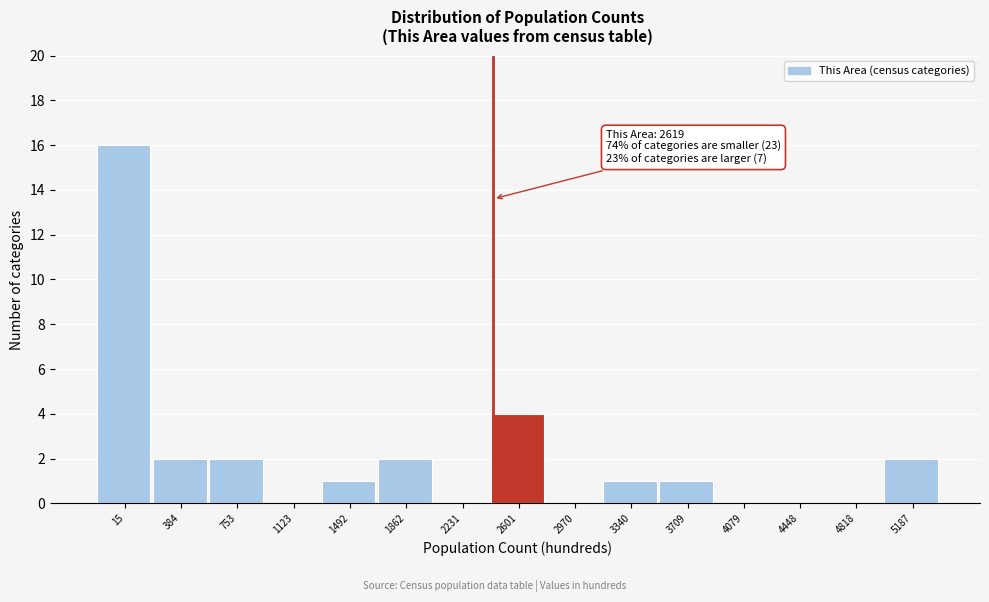

Reading left to right, what are all the values shown in this chart?

15=16	384=2	753=2	1123=0	1492=1	1862=2	2231=0	2601=4	2970=0	3340=1	3709=1	4079=0	4448=0	4818=0	5187=2